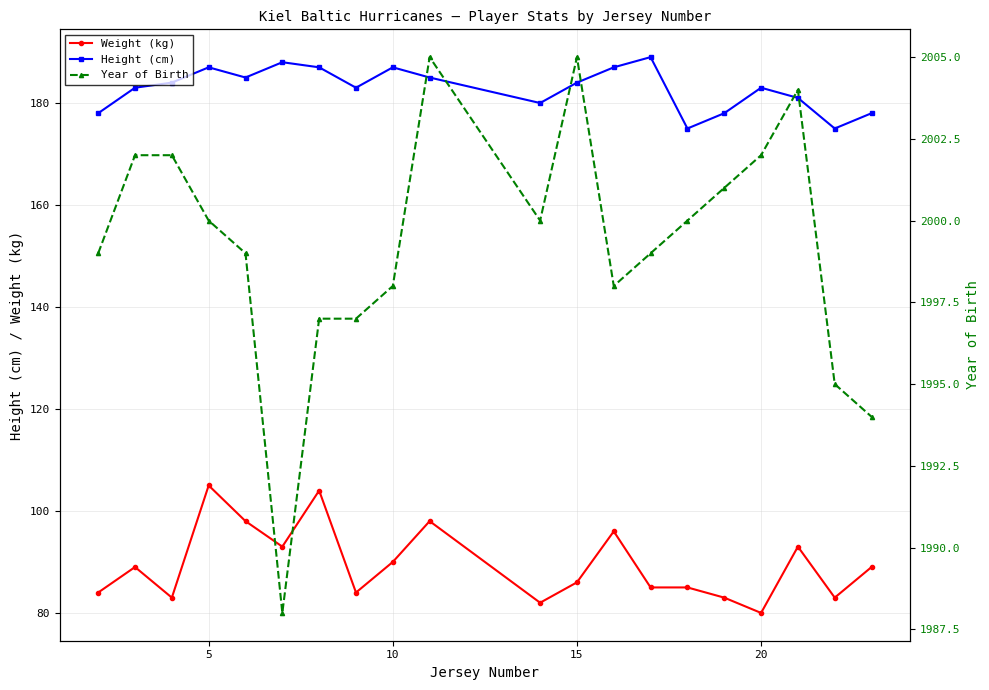

What is the lowest value of the Height (cm) series?

175